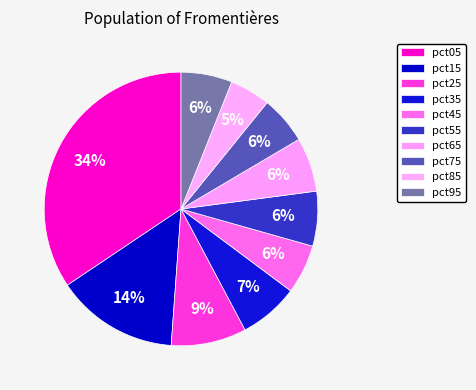

How many segments does this pie chart have?

10